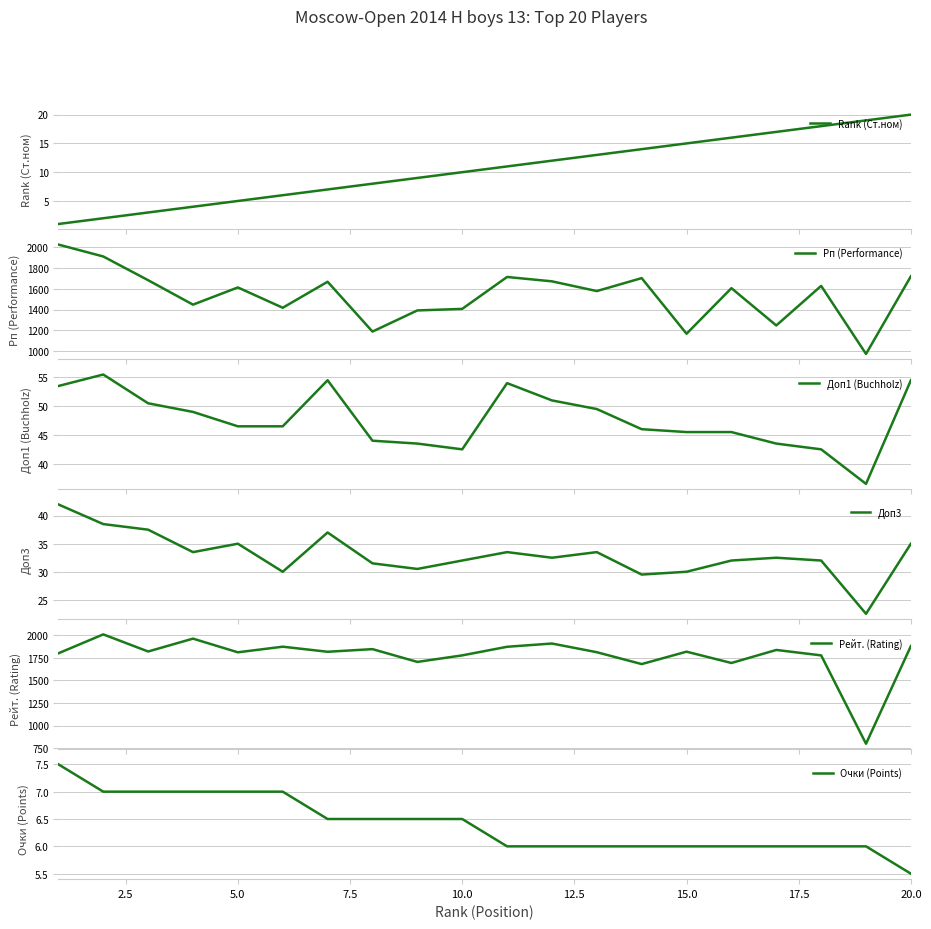

What is the highest value of the Rank (Ст.ном) series?

20